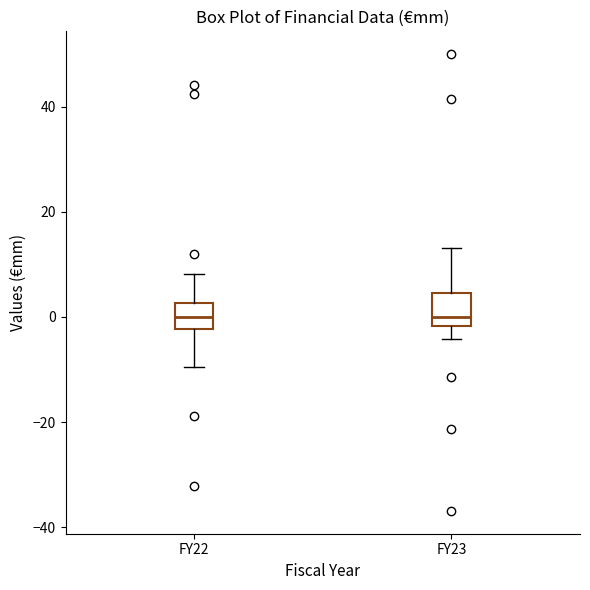

Reading left to right, read every box against the y-axis: the position of its median line, the range the box covers, and the ends of its whiskers. The values are not printed on the chart, so give them approximately, as read against the axis.

FY22: median 0, box -2 to 2, whiskers -10 to 8
FY23: median 0, box -2 to 4, whiskers -4 to 14